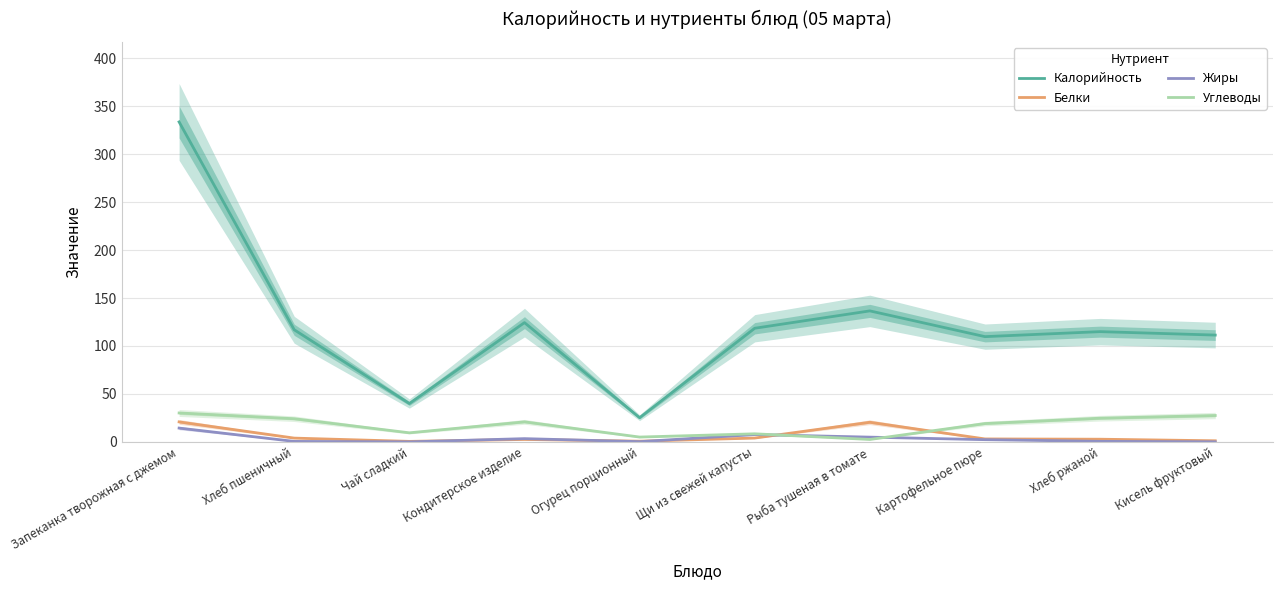

Between Кондитерское изделие and Рыба тушеная в томате, which series saw the biggest shift?

Углеводы